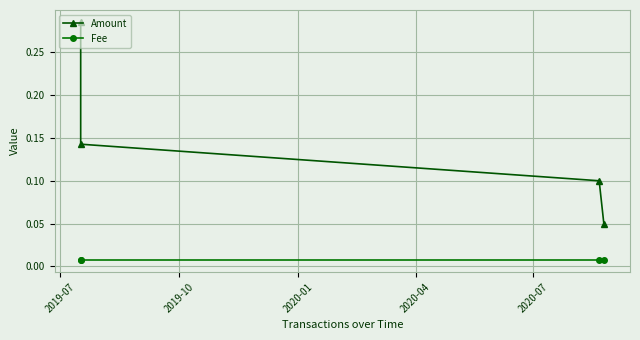

What are all the series names shown in the legend?

Amount, Fee